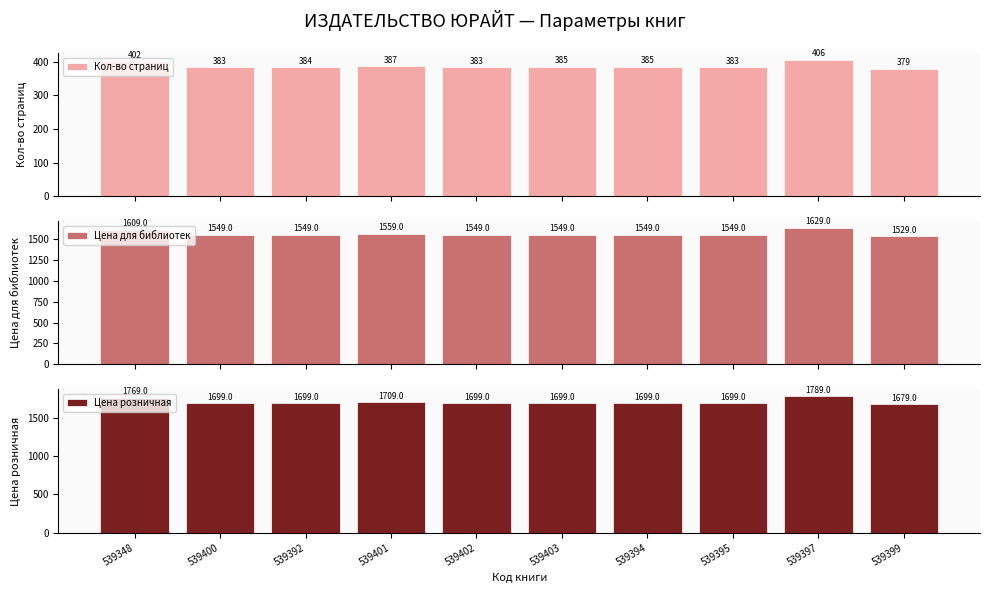

True or false: Кол-во страниц has a value of 383 at 539400.

True